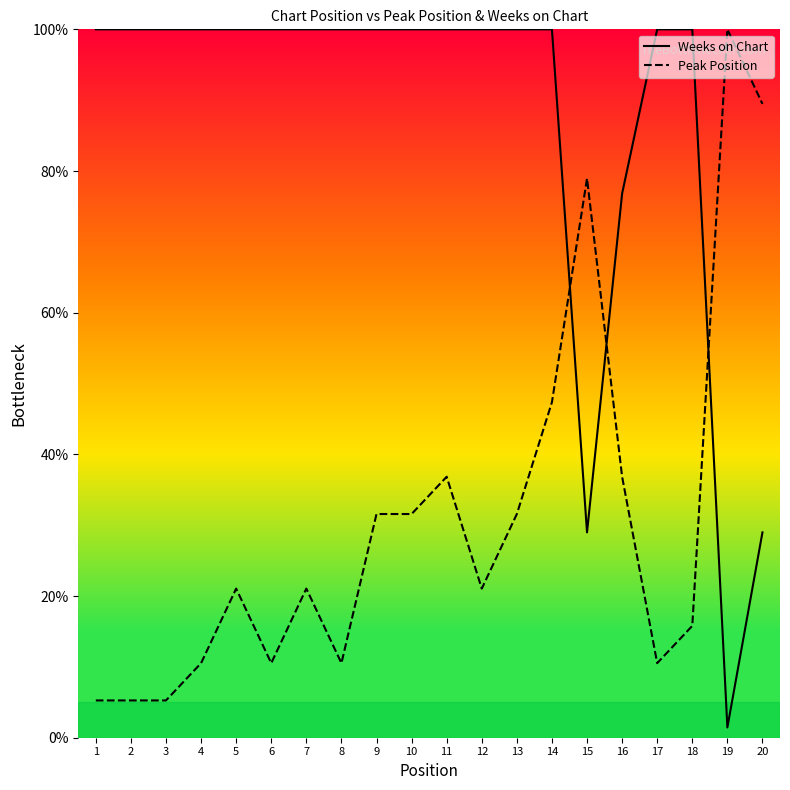

After their last crossing, which series has the higher values: Peak Position or Weeks on Chart?

Peak Position